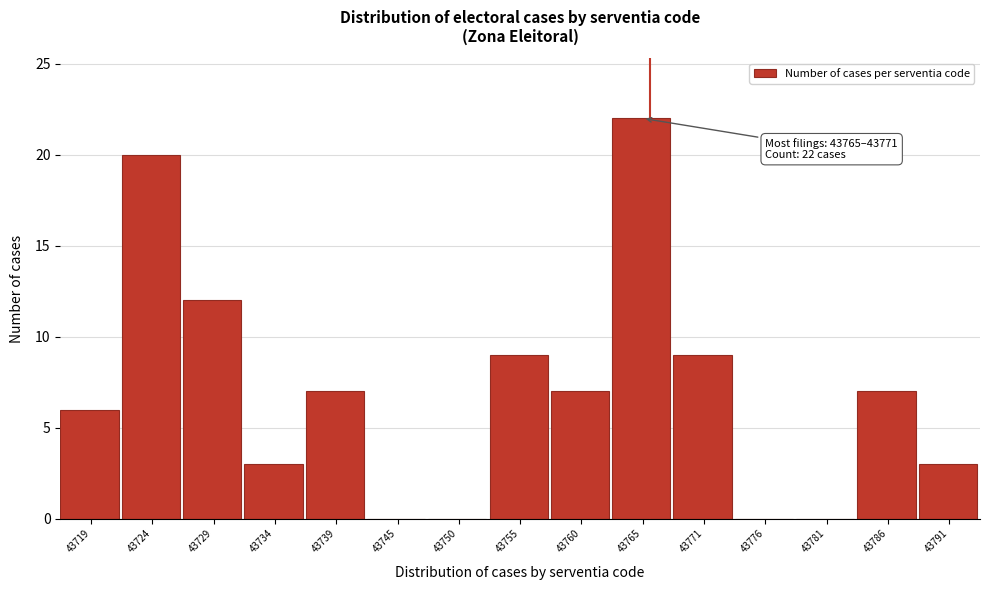

Reading left to right, extract all data points from this chart.

43719=6	43724=20	43729=12	43734=3	43739=7	43745=0	43750=0	43755=9	43760=7	43765=22	43771=9	43776=0	43781=0	43786=7	43791=3